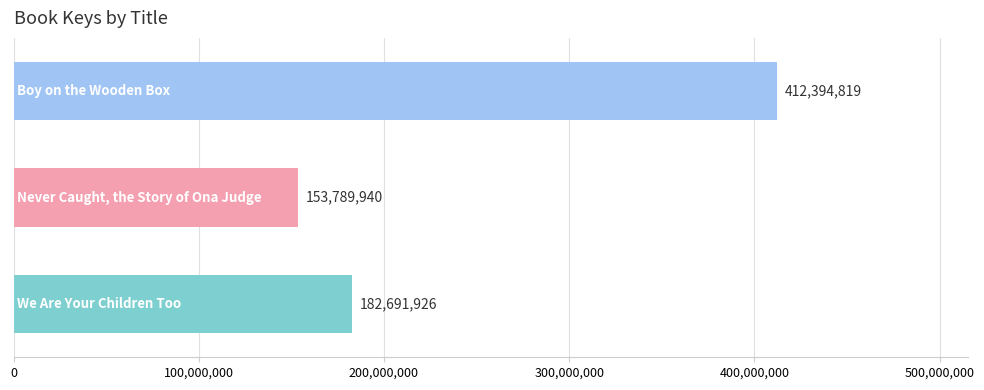

What is the smallest value displayed?

153789940